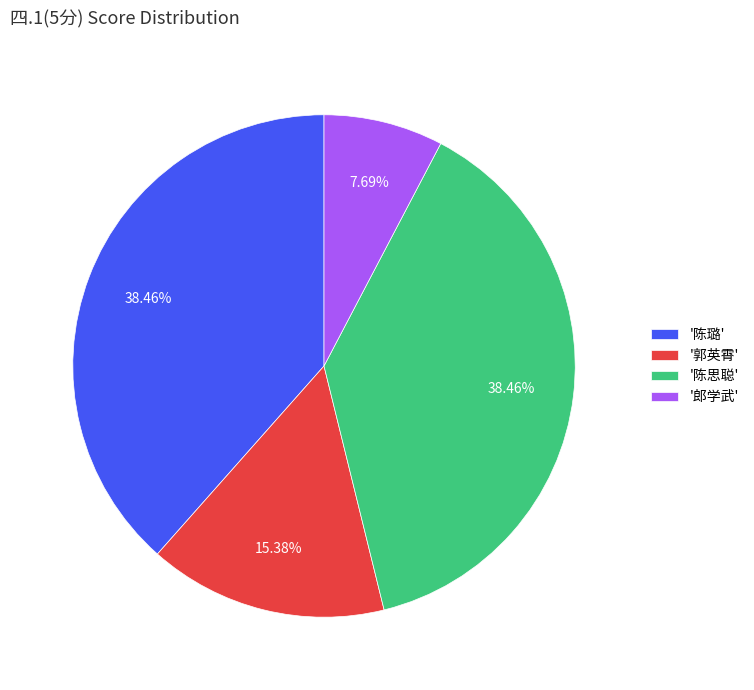

Does any single category account for the majority?

No